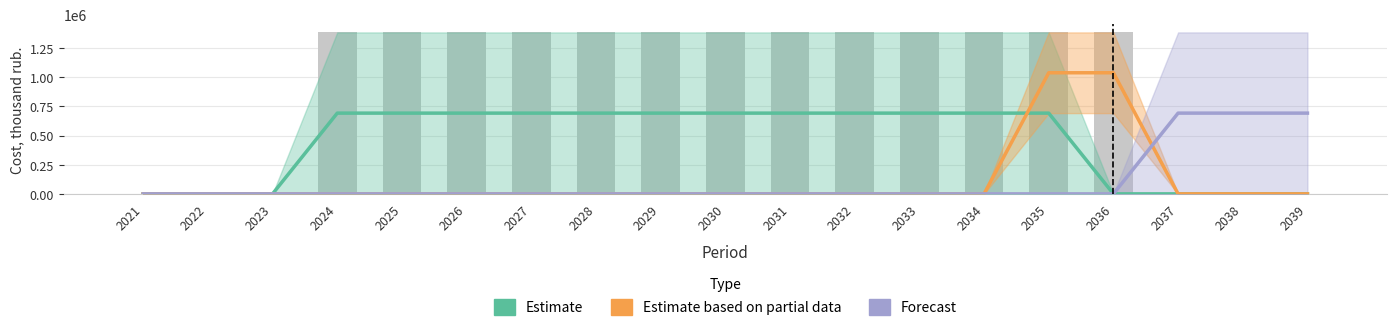

How many positive values does the Estimate based on partial data series have?

2